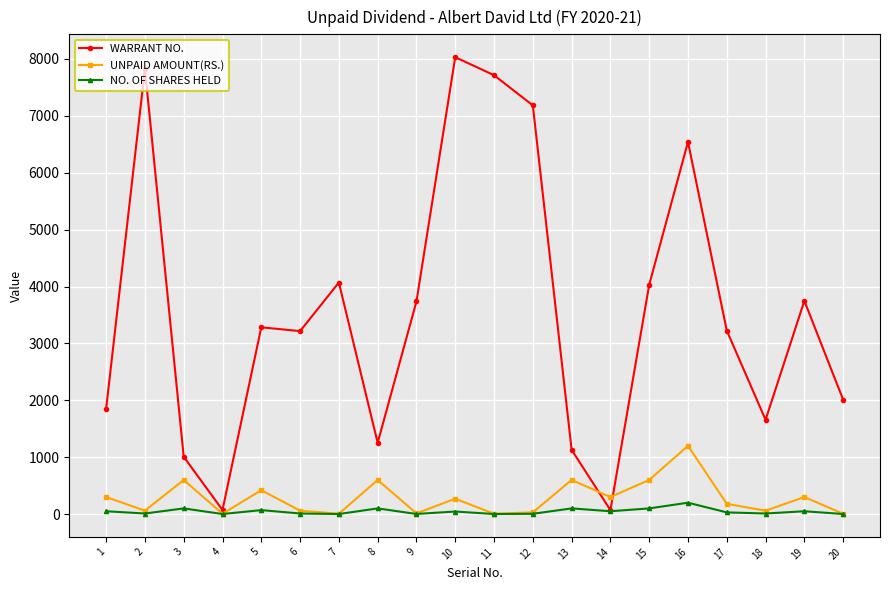

Which series has the largest range (max minus min)?

WARRANT NO.